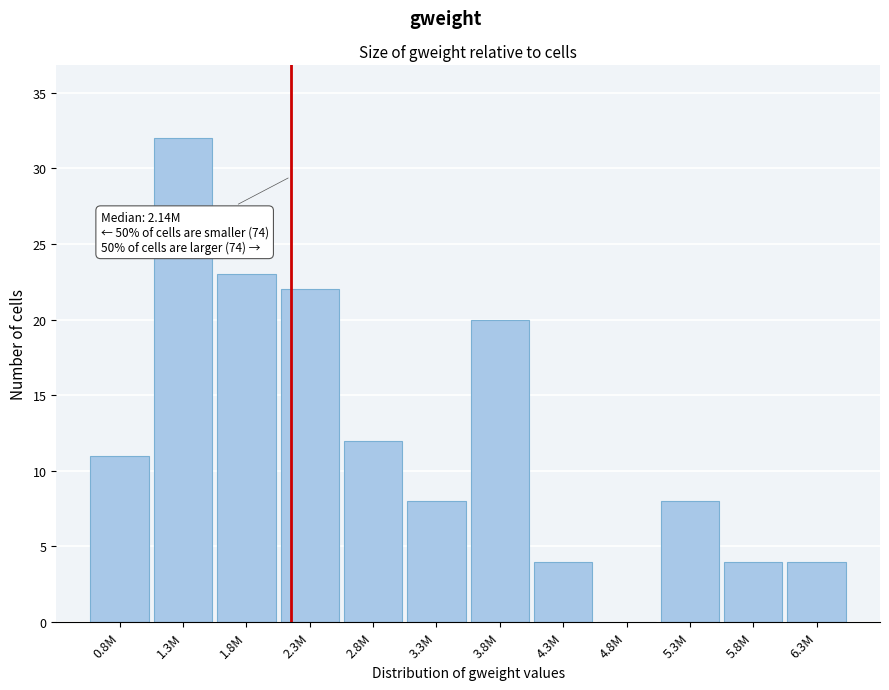

Reading left to right, list all the values displayed in this chart.

0.8M=11	1.3M=32	1.8M=23	2.3M=22	2.8M=12	3.3M=8	3.8M=20	4.3M=4	4.8M=0	5.3M=8	5.8M=4	6.3M=4